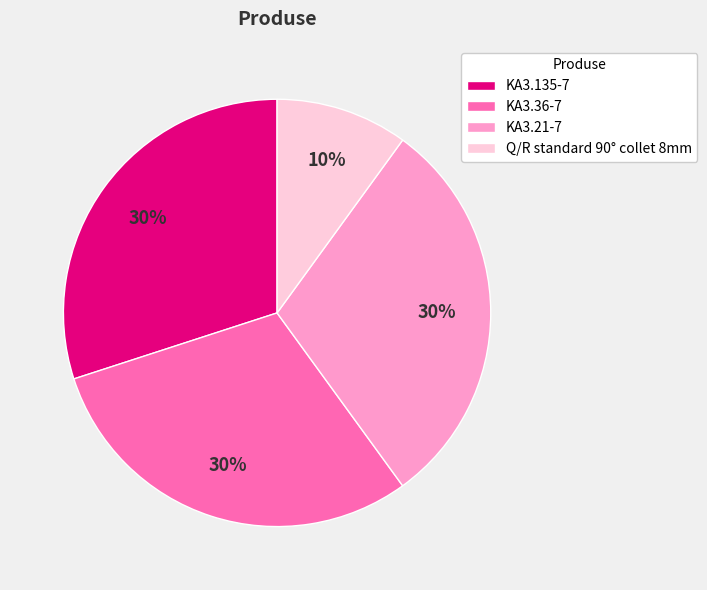

Is the sum of Q/R standard 90° collet 8mm and KA3.135-7 greater than half?

No